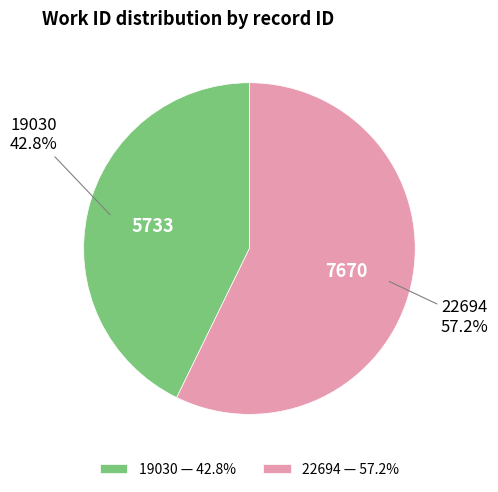

Count the number of slices in the pie.

2